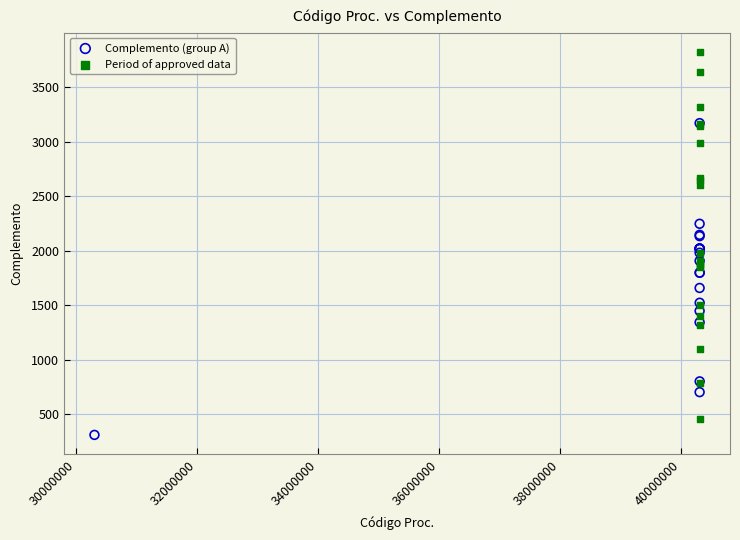

Which series contains the highest Y value?

Period of approved data